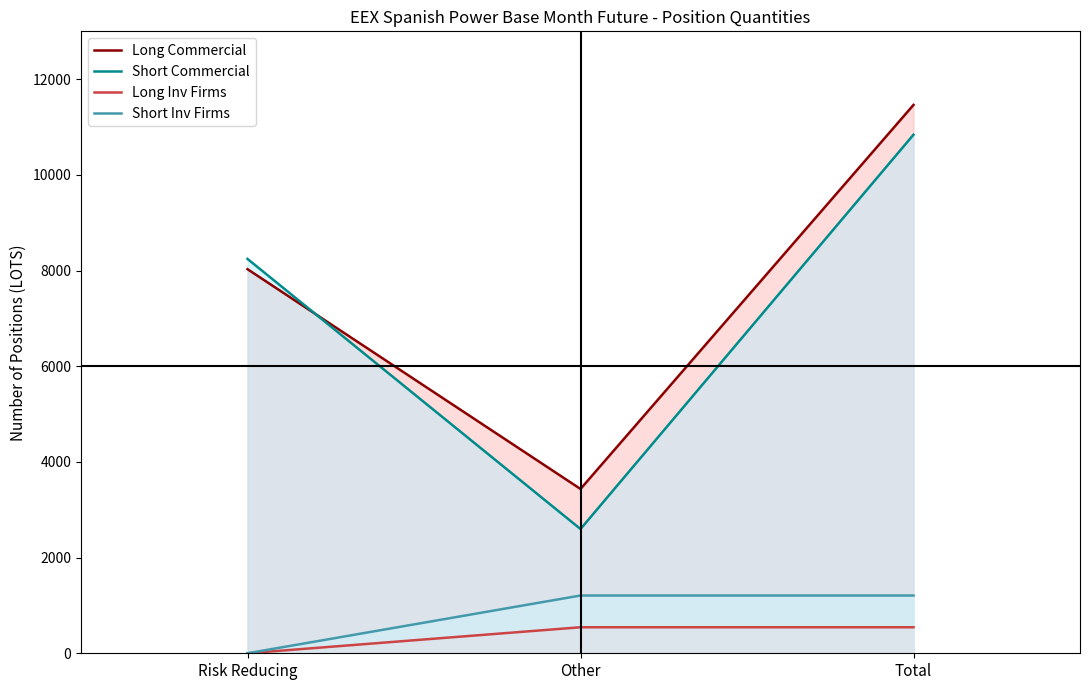

What is the difference between the highest and lowest values at Risk Reducing?

8243.0